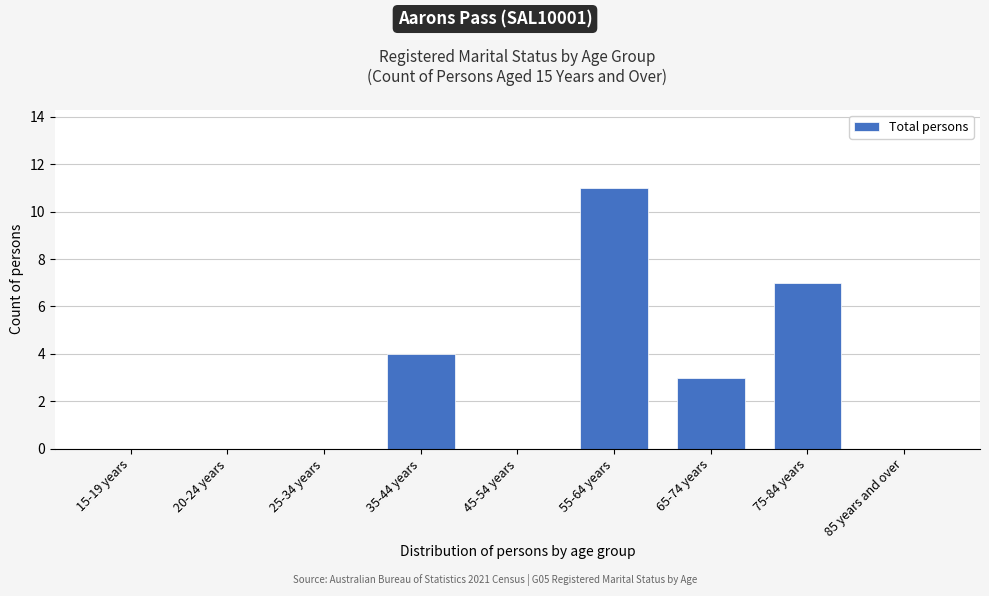

Reading left to right, list all the values displayed in this chart.

15-19 years=0	20-24 years=0	25-34 years=0	35-44 years=4	45-54 years=0	55-64 years=11	65-74 years=3	75-84 years=7	85 years and over=0